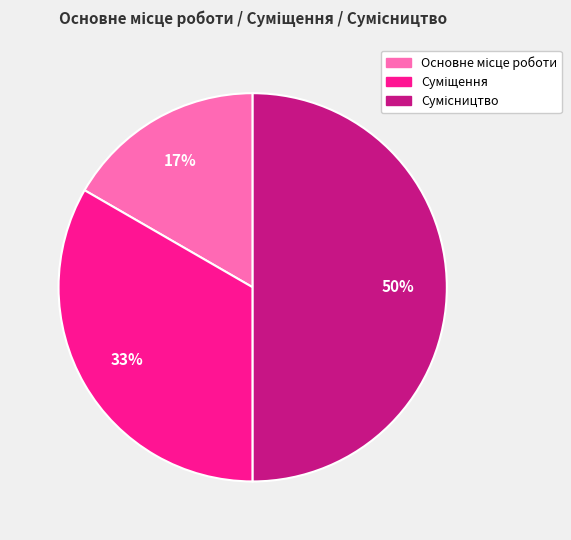

To the nearest percent, what is the average slice percentage?

33%